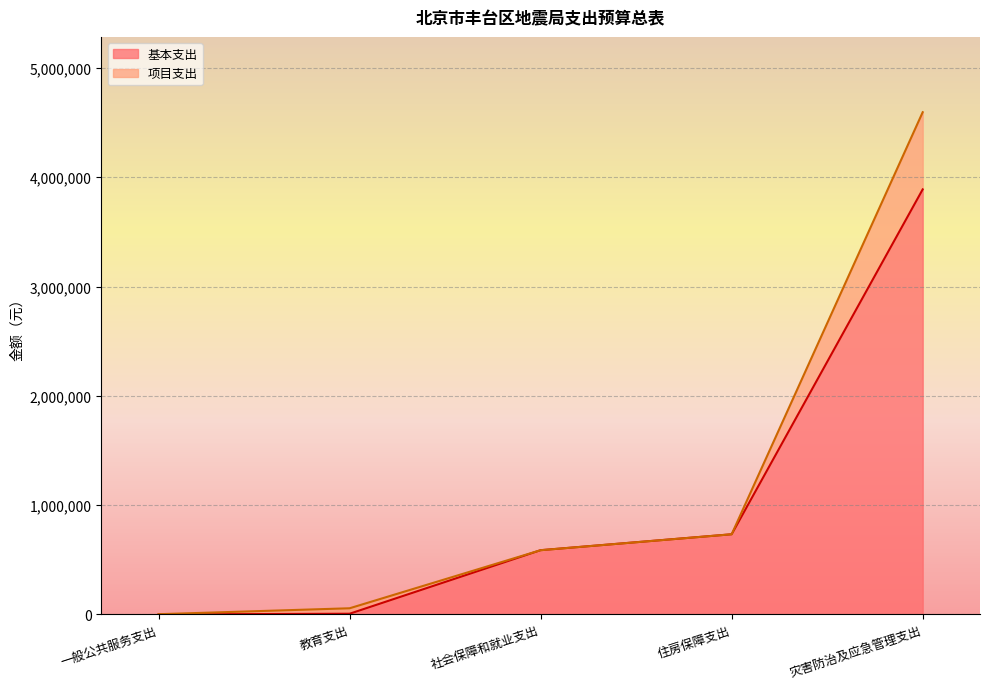

The value at 灾害防治及应急管理支出 is 3888589. True or false?

True